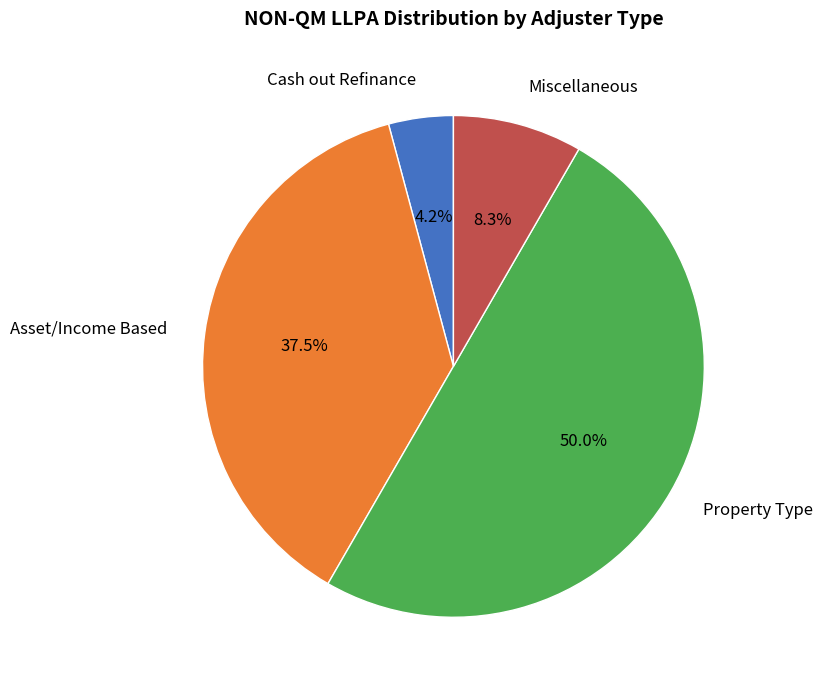

Which has a higher value, Asset/Income Based or Miscellaneous?

Asset/Income Based